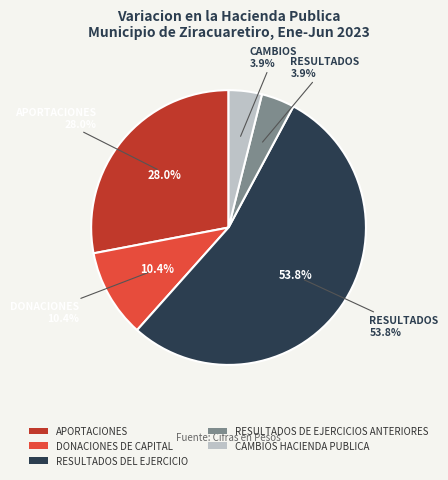

True or false: CAMBIOS HACIENDA PUBLICA accounts for 4% of the total.

True